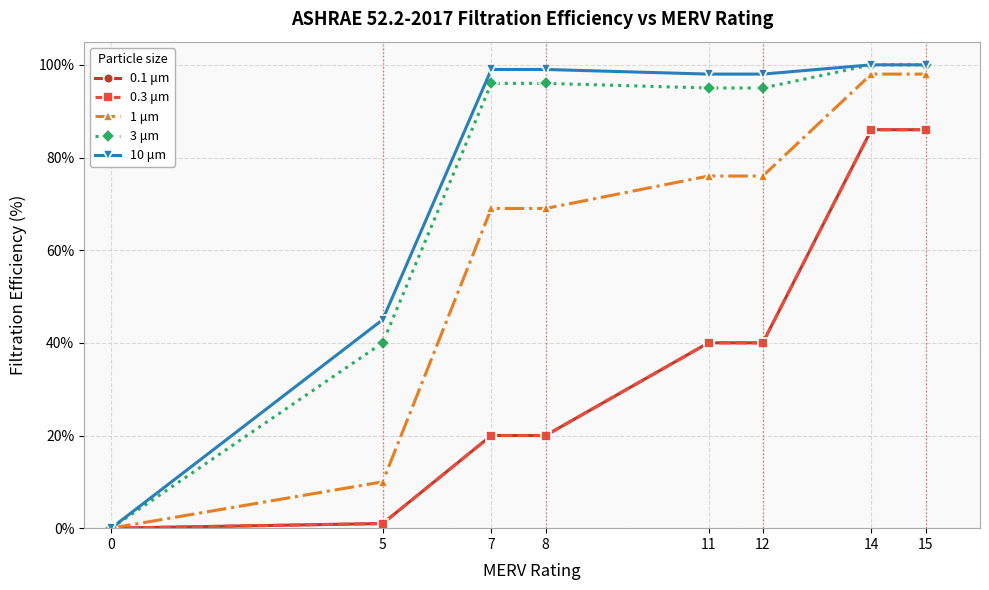

True or false: 0.1 μm and 10 μm intersect in this chart.

False